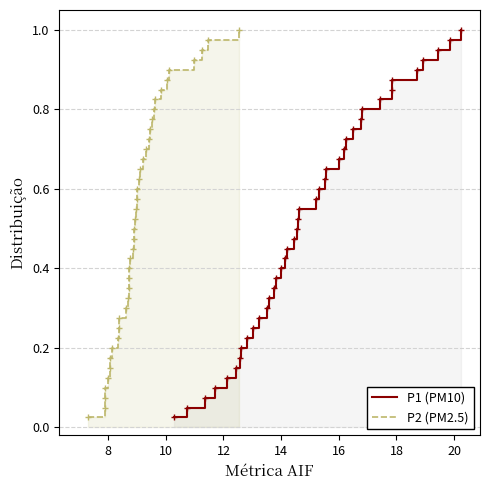

What is the label of the 6th point from the left?

16